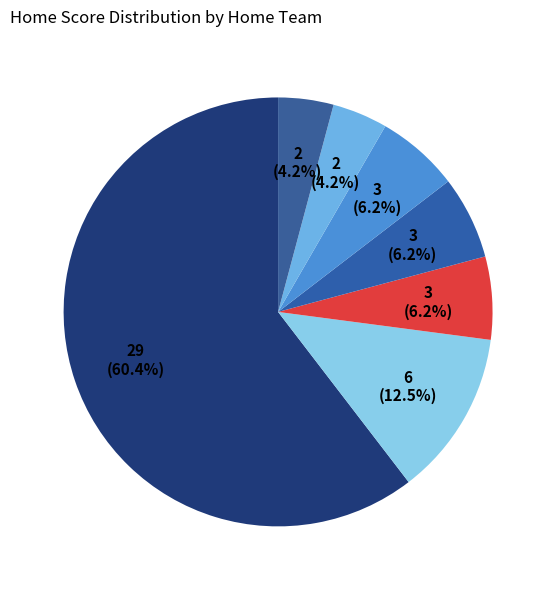

Count the number of slices in the pie.

7